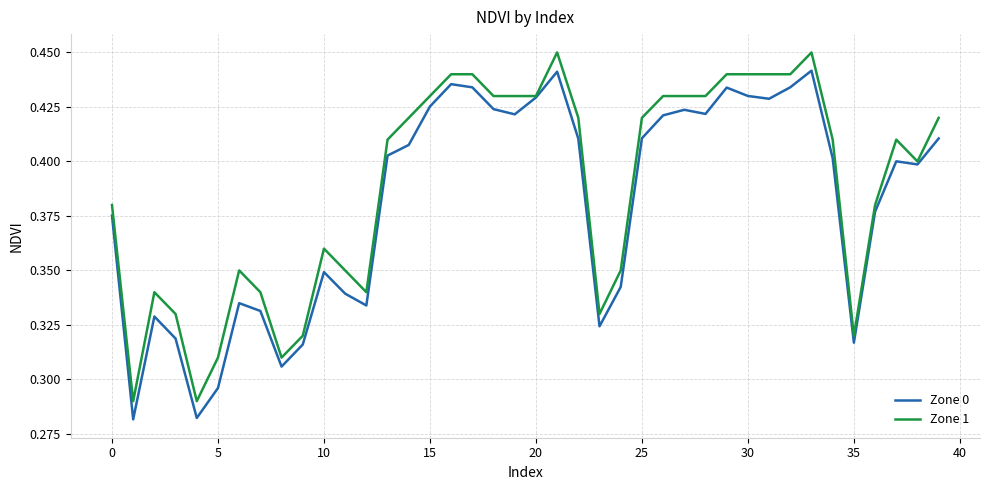

Which series has the largest total across all categories?

Zone 1